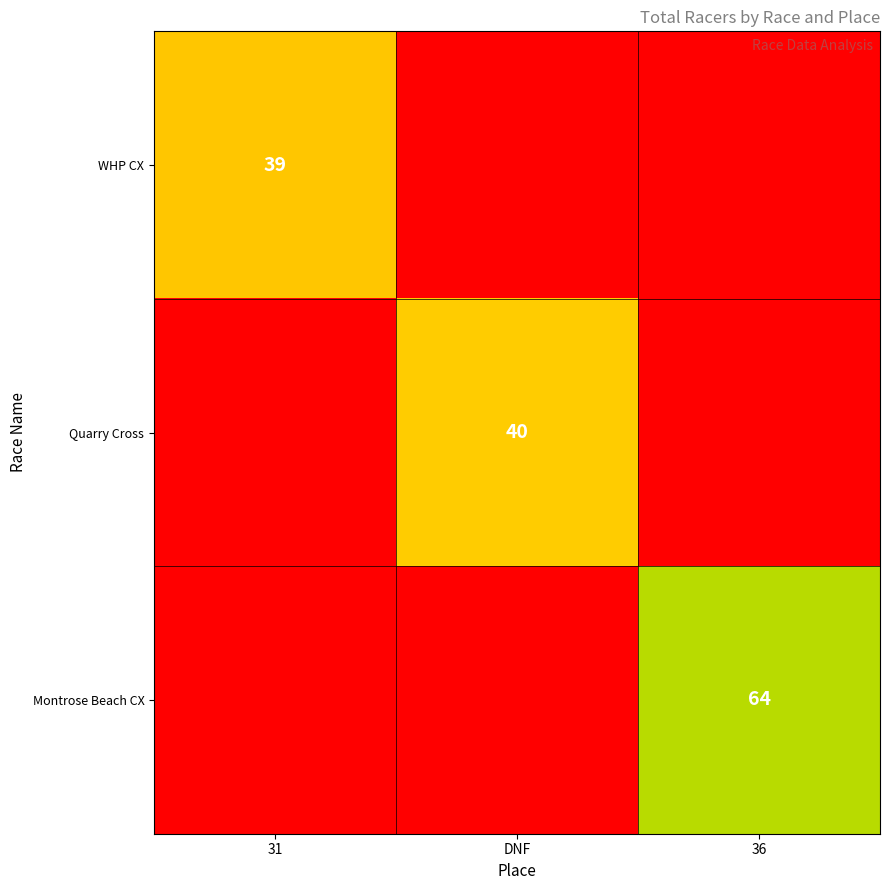

Which label corresponds to the smallest value in the chart?

31